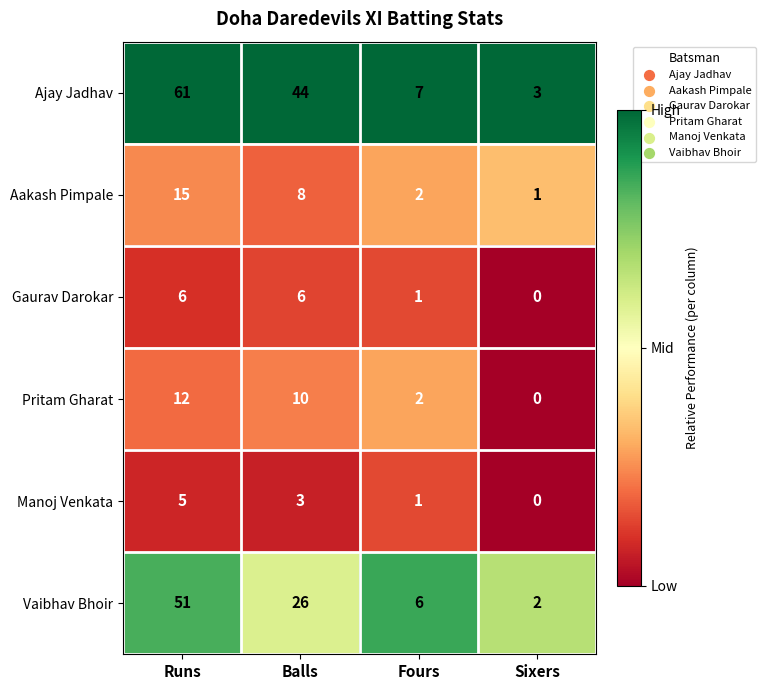

Rank the series by their maximum value, from lowest to highest.

Manoj Venkata, Gaurav Darokar, Pritam Gharat, Aakash Pimpale, Vaibhav Bhoir, Ajay Jadhav